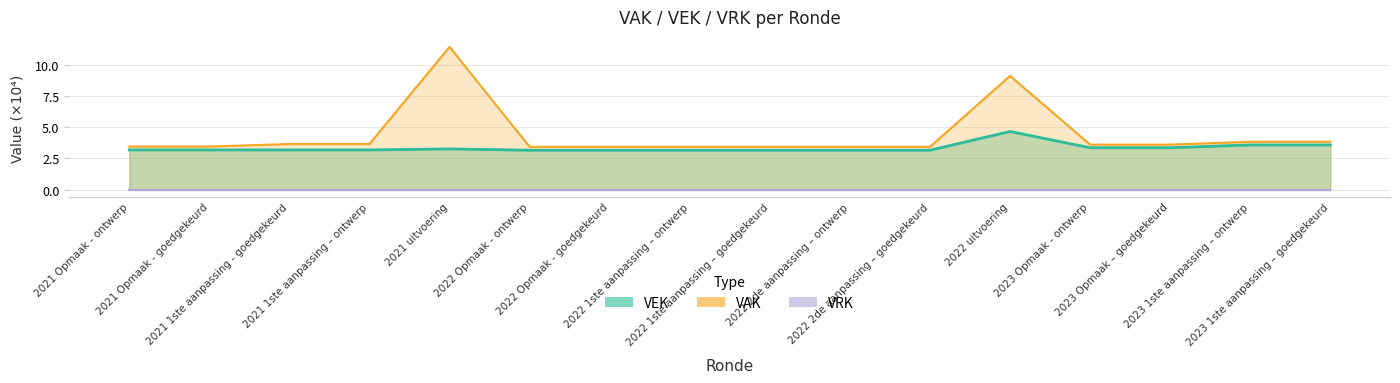

What is the difference between the second highest and second lowest values?

0.4